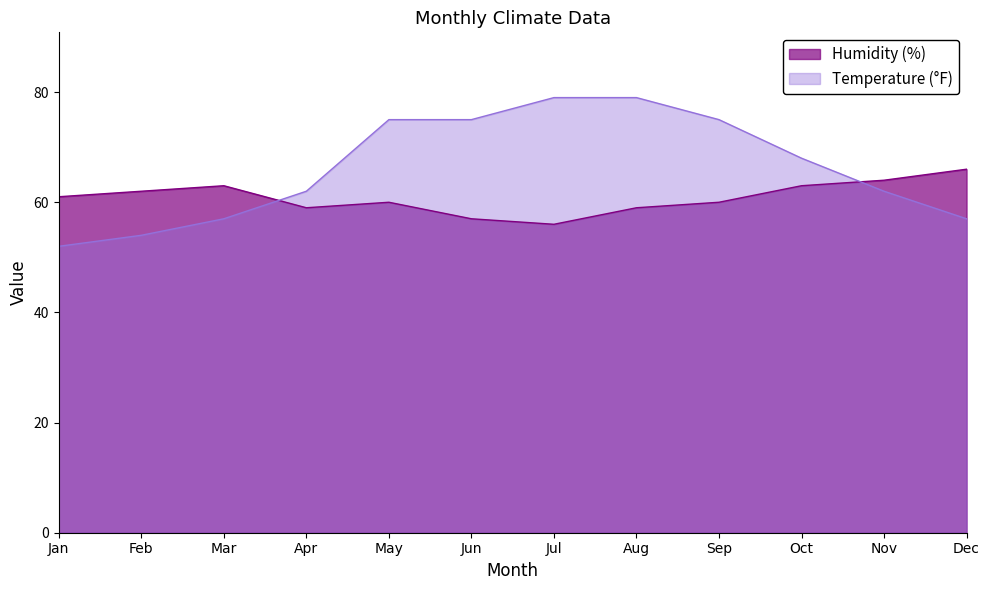

What is the average value of the Humidity (%) series?

61